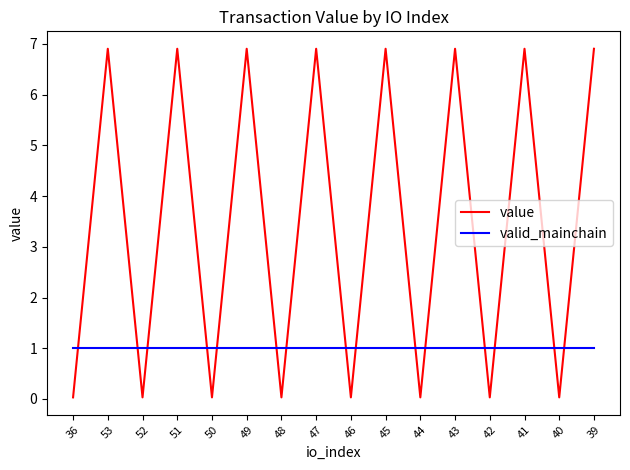

Where does the value series first go above 6?

53